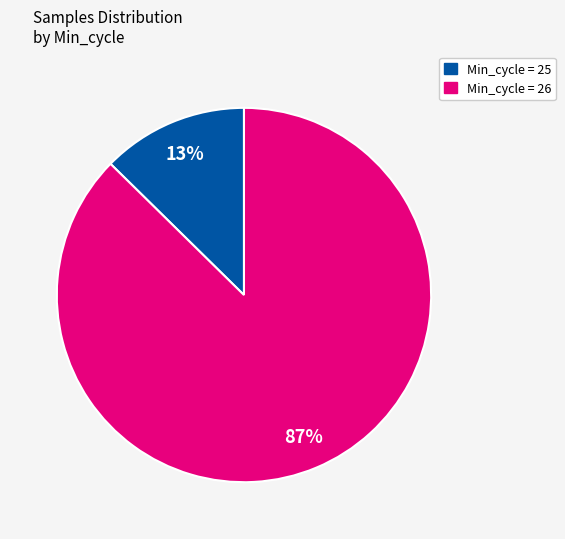

How many segments does this pie chart have?

2